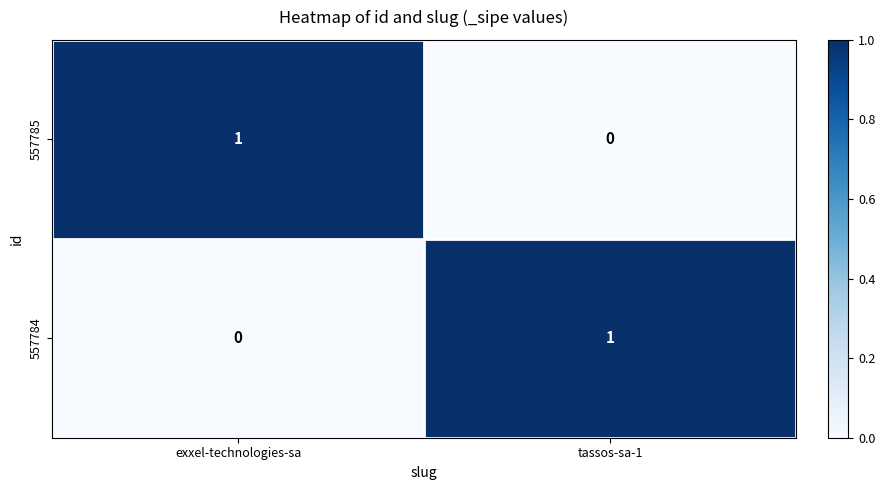

Where is 557784 nearest to the value 0?

exxel-technologies-sa